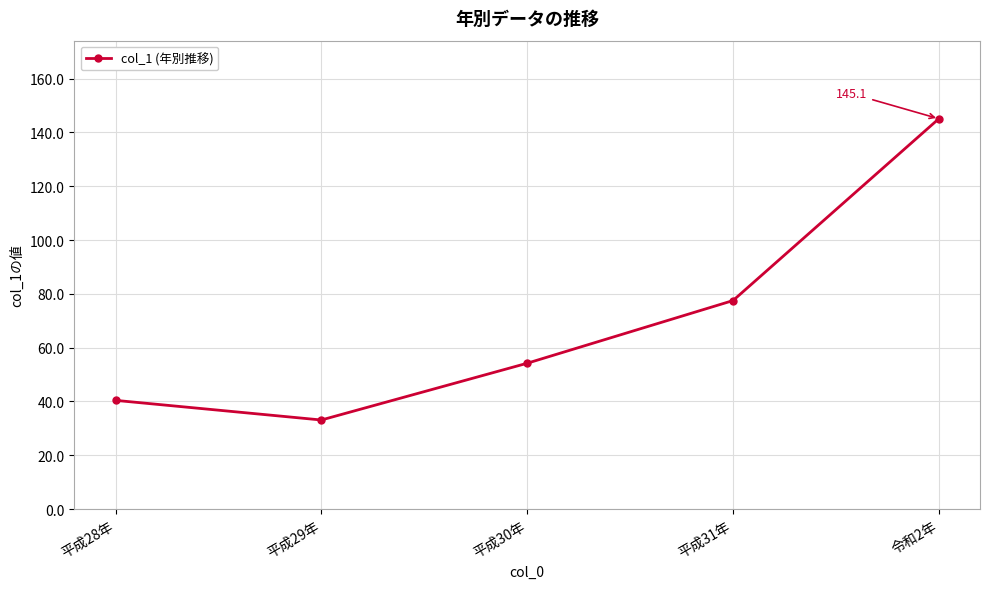

Reading left to right, transcribe all the data shown in this chart.

平成28年=40.4	平成29年=33.1	平成30年=54.2	平成31年=77.5	令和2年=145.1